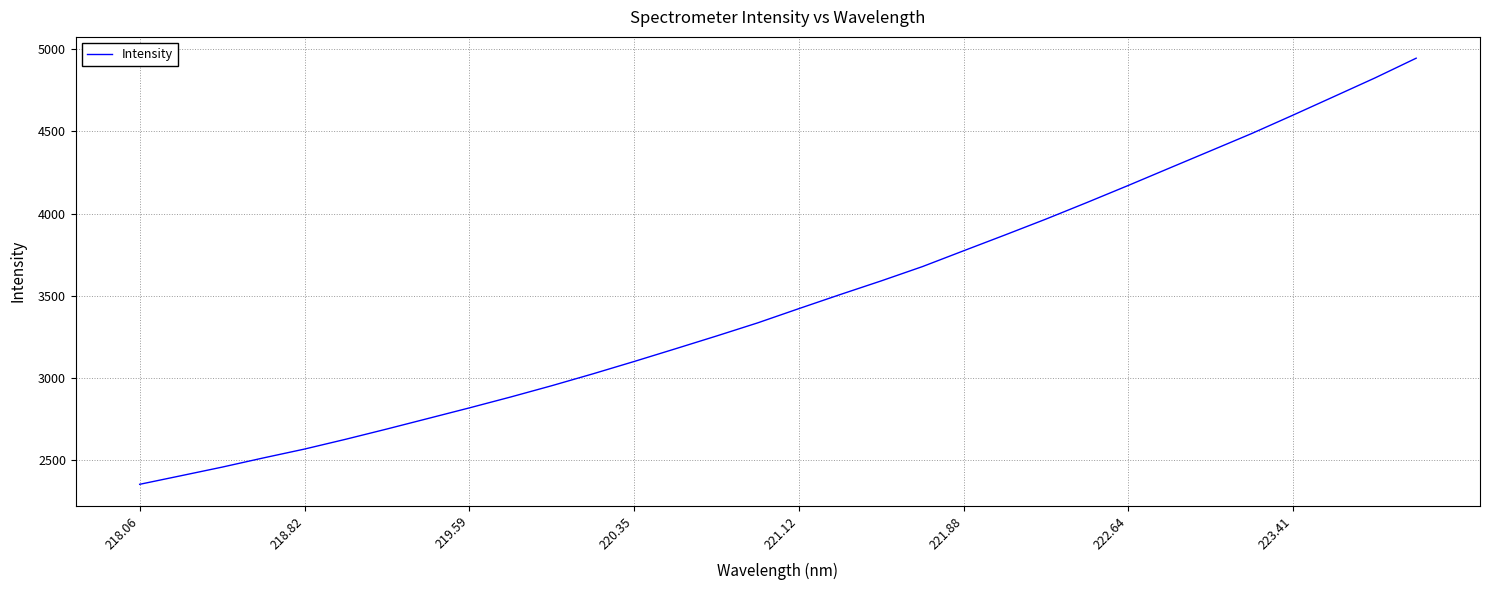

What is the difference between the maximum and minimum values?

2591.4